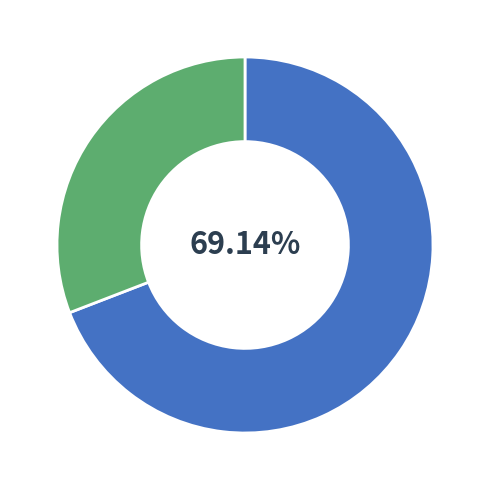

Does any single category account for the majority?

Yes